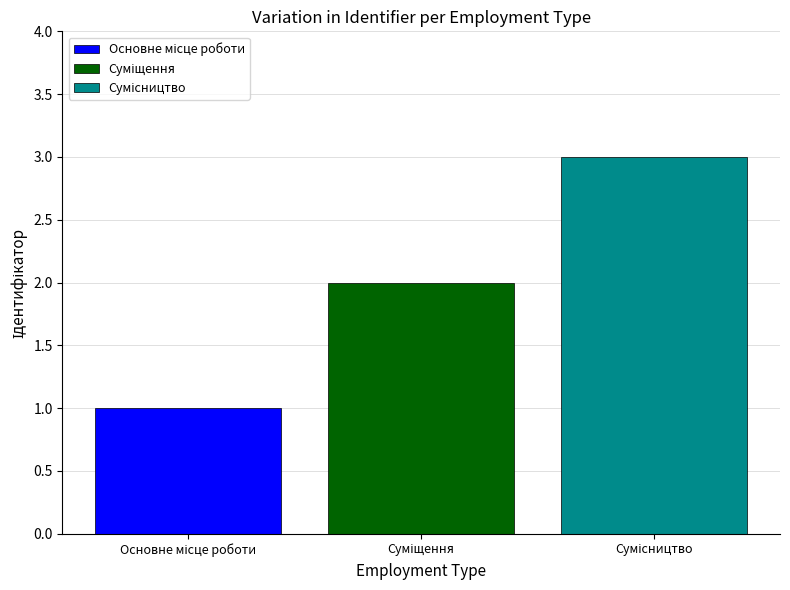

What is the greatest value displayed?

3